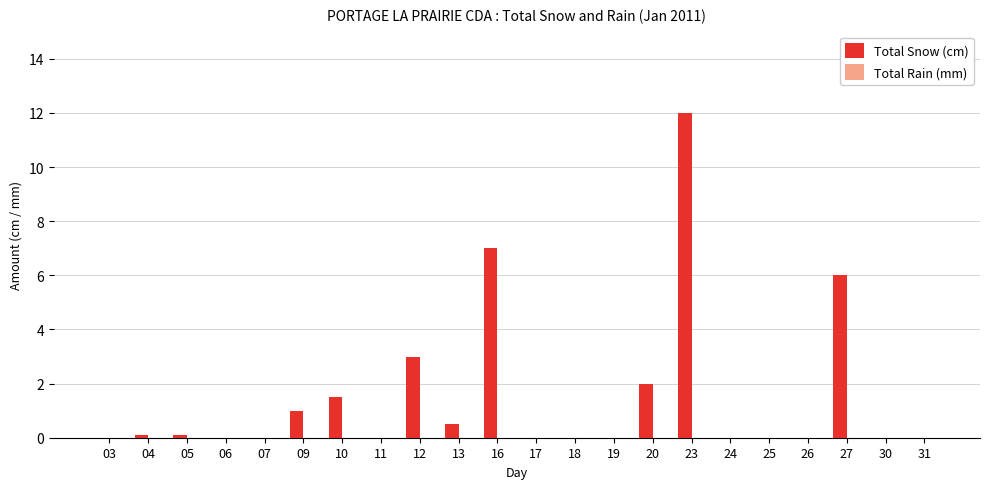

What is the greatest value displayed?

12.0